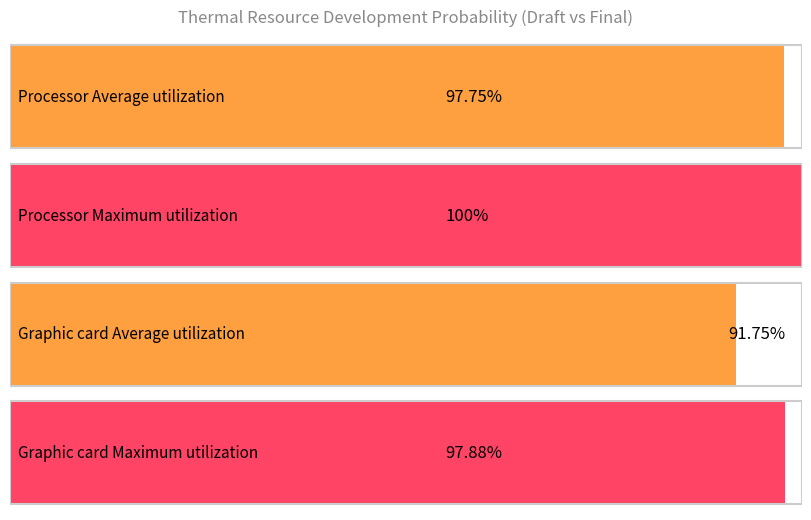

How many distinct data groups are displayed?

2